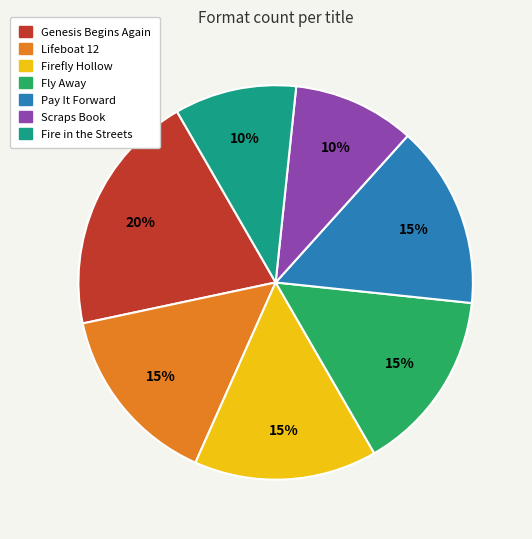

To the nearest percent, what portion does Fly Away represent?

15%